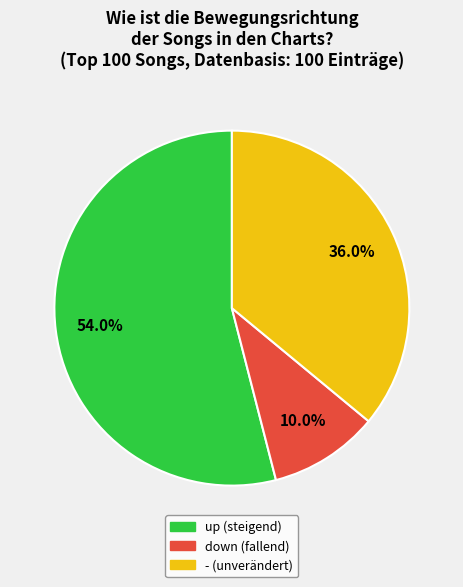

What is the largest slice in the pie chart?

up